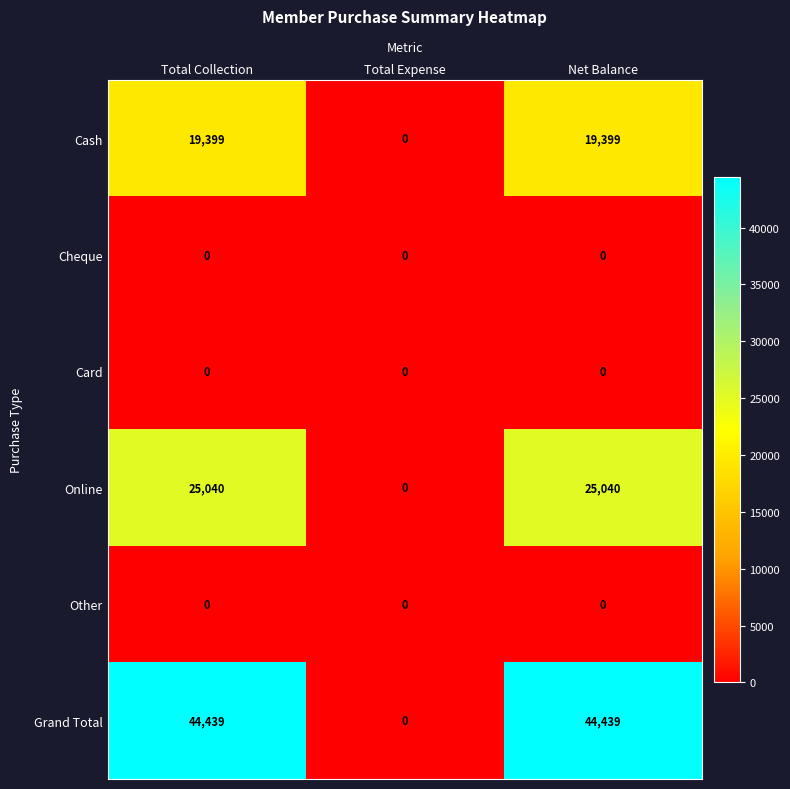

How many data points does each series have?

3